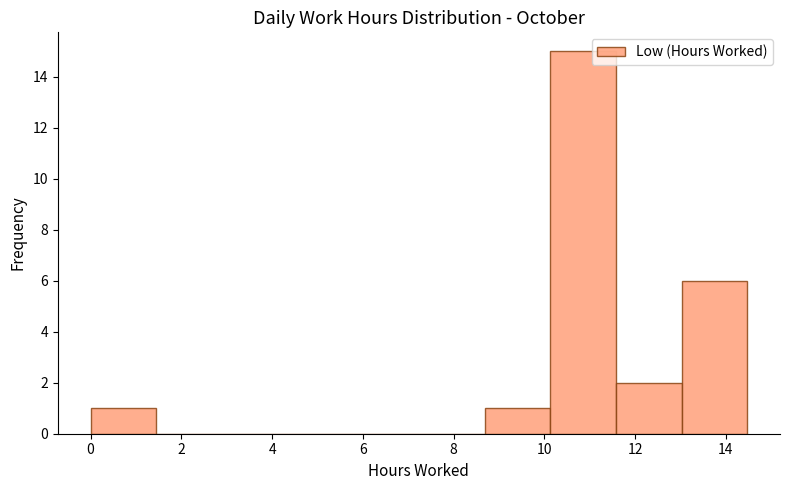

Over which range of the x-axis is the bar tallest?

10.2 to 11.6